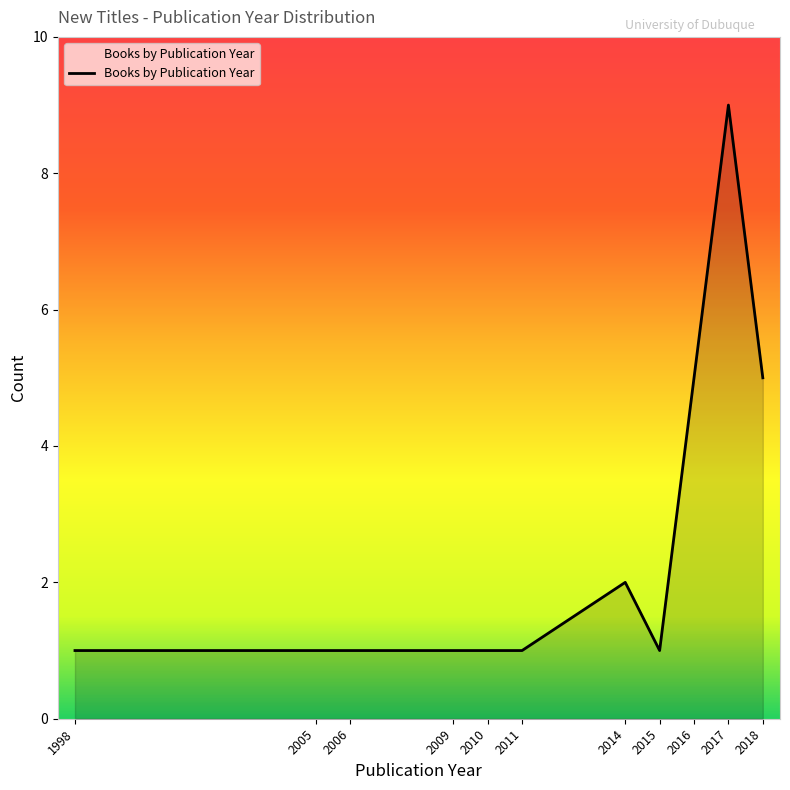

True or false: the data shows 1 at 2011.

True